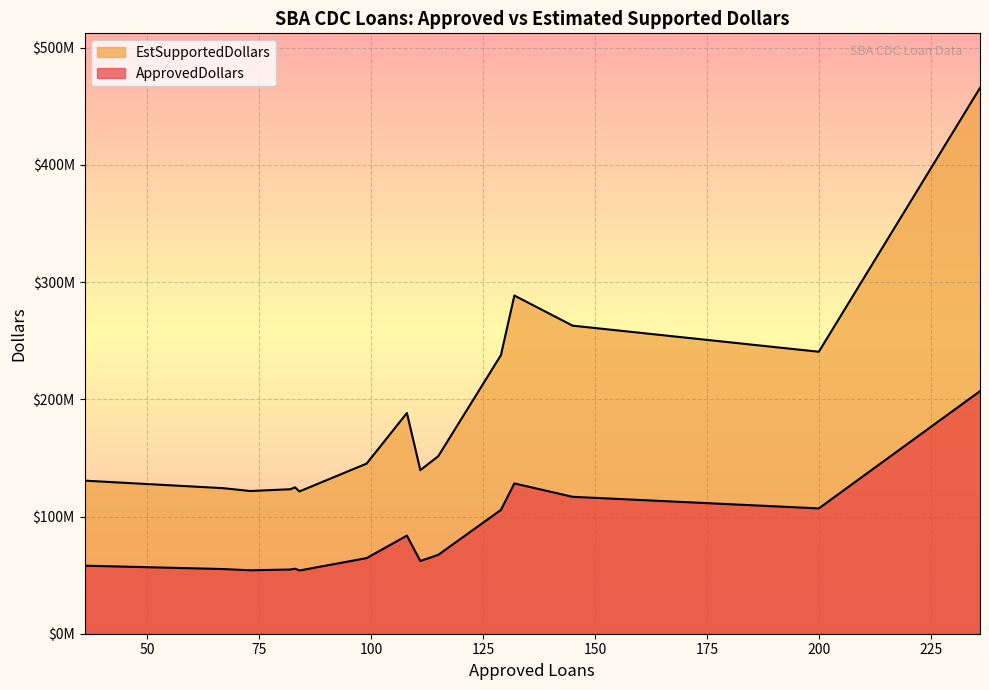

True or false: EstSupportedDollars and ApprovedDollars cross at least once.

False